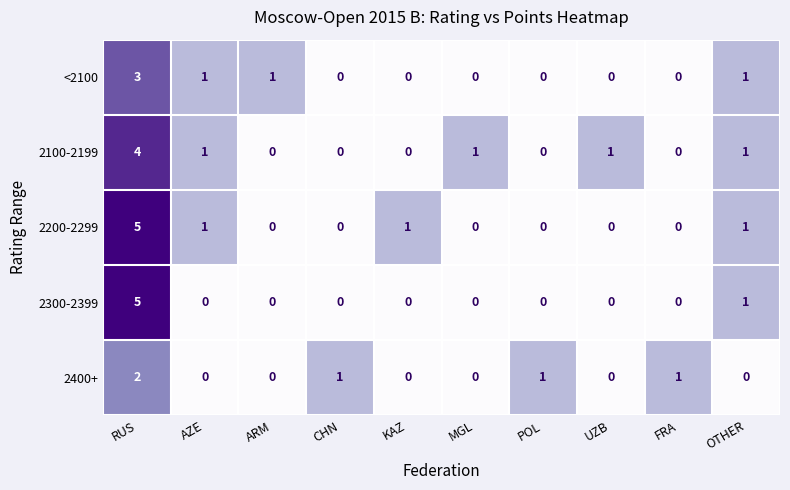

Is the value of 2300-2399 at MGL greater than the value of <2100 at OTHER?

No